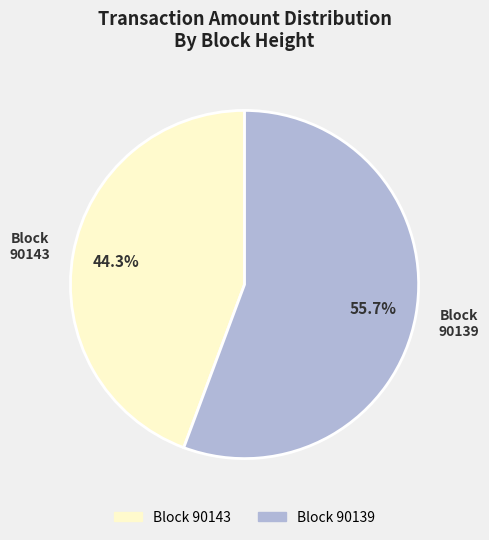

How many slices are in this pie chart?

2